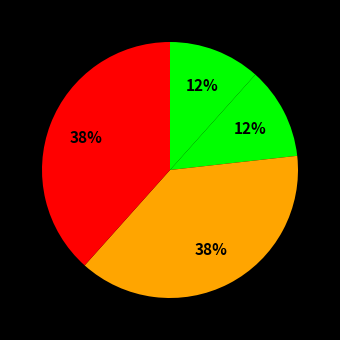

How many segments does this pie chart have?

4